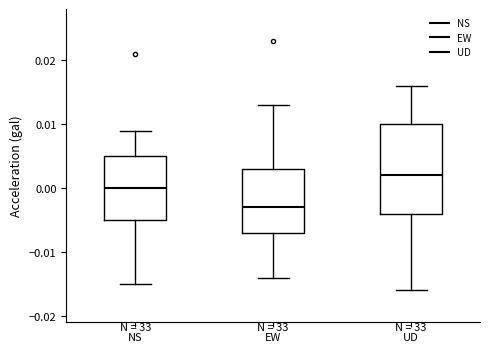

Comparing the boxes themselves (not the whiskers), which one is the tallest?

UD